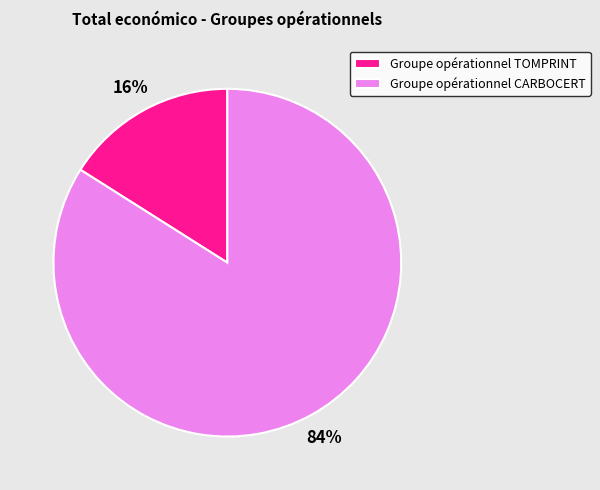

To the nearest percent, what is the average slice percentage?

50%